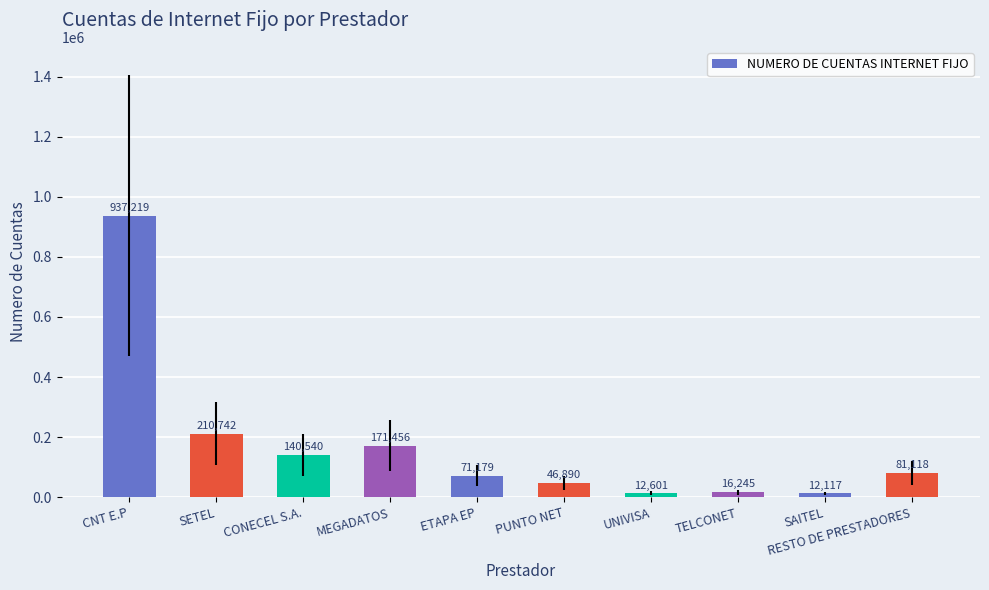

What position from the right is RESTO DE PRESTADORES?

1